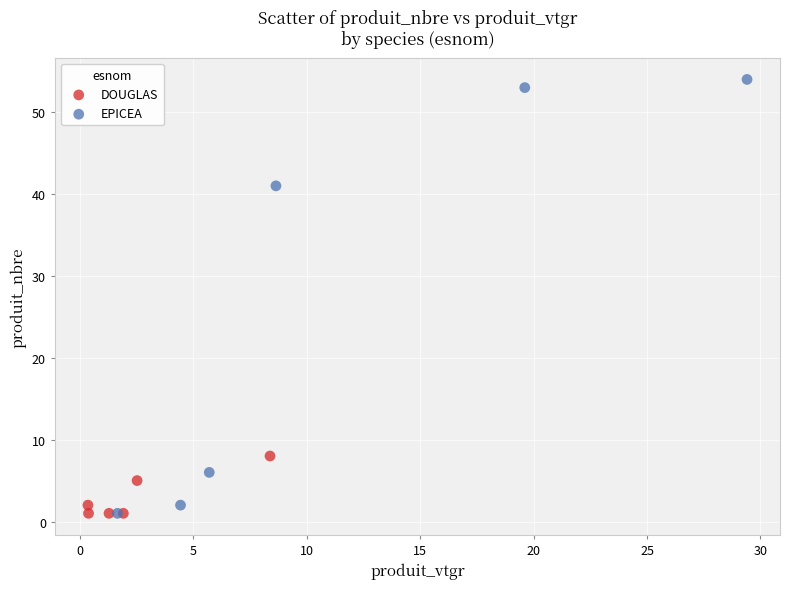

Which series contains the highest Y value?

EPICEA